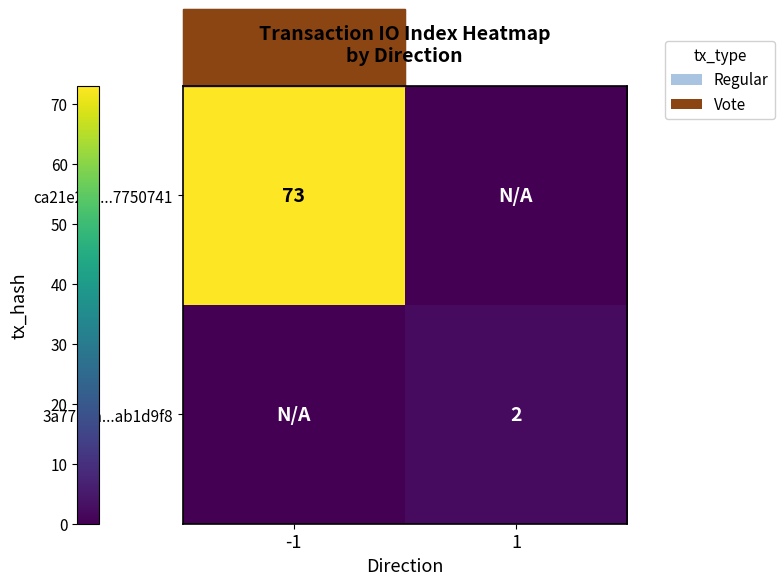

The ca21e27a...7750741 series shows 41 at -1. True or false?

False